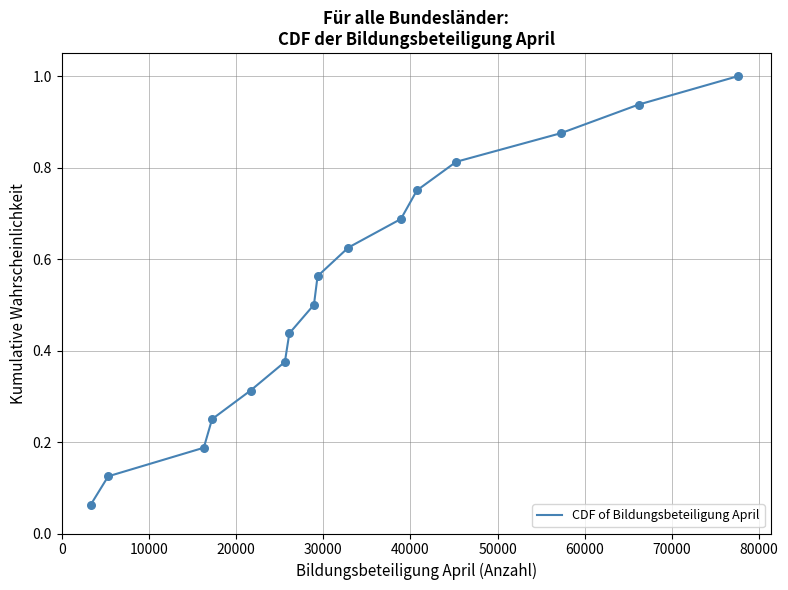

What is the maximum value shown in the chart?

1.0